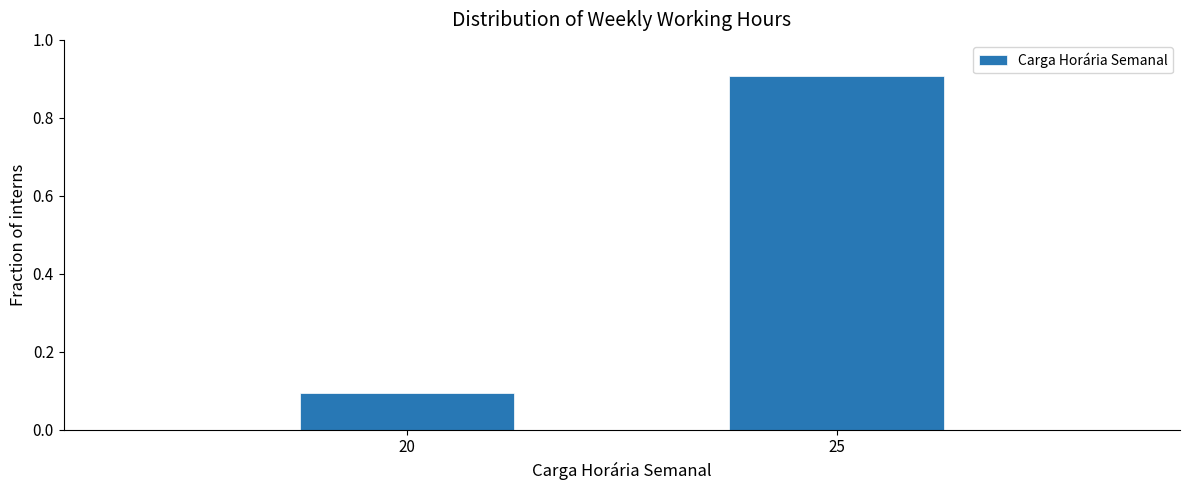

Reading left to right, list all the values displayed in this chart.

0.1	0.9